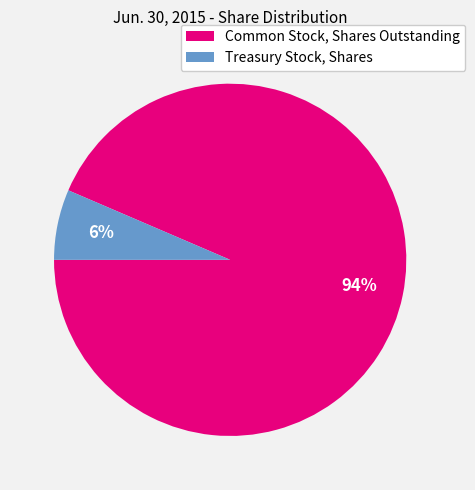

Which slice is the largest?

Common Stock, Shares Outstanding